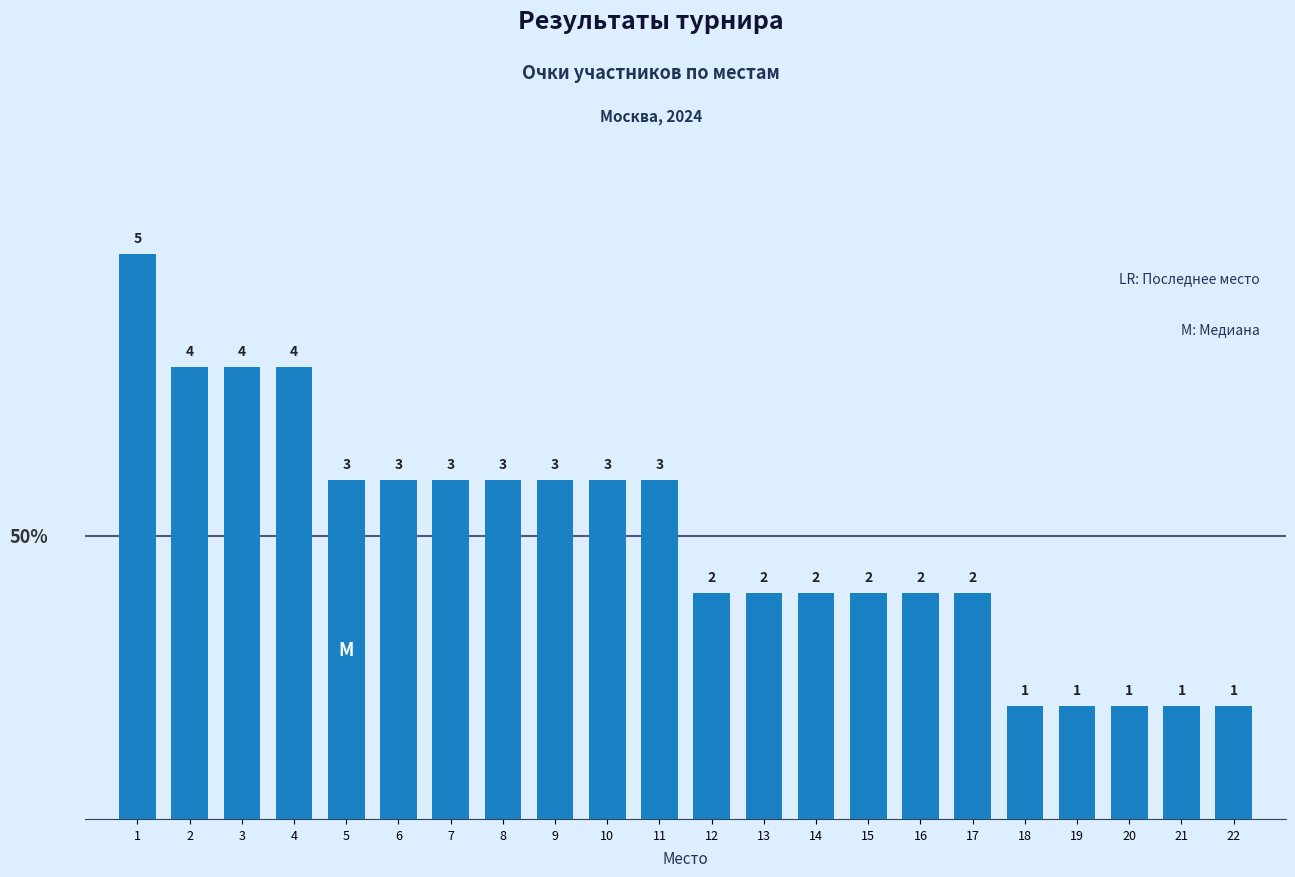

Which label corresponds to the largest value in the chart?

1